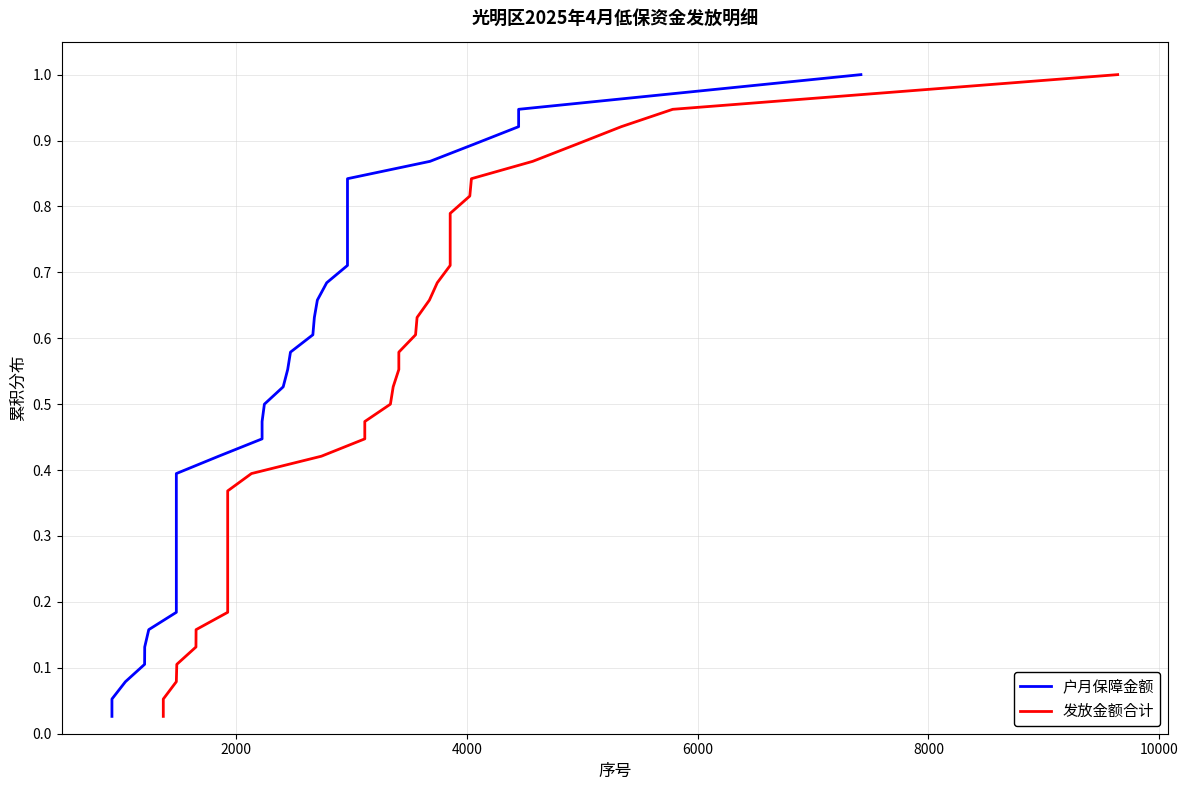

What is the maximum value shown in the chart?

1.0